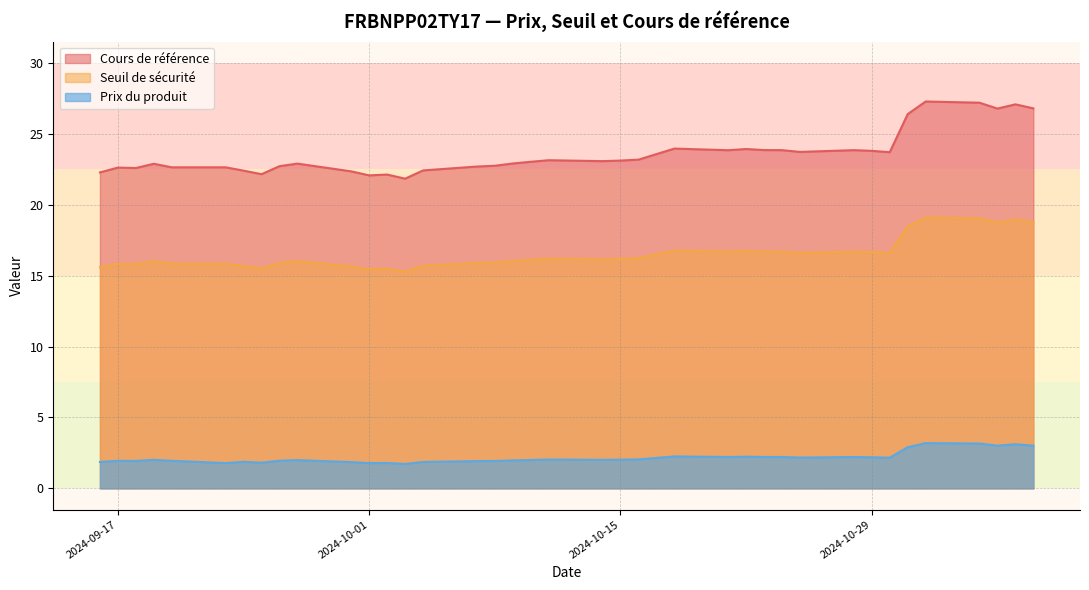

Which series has the largest total across all categories?

Cours de référence